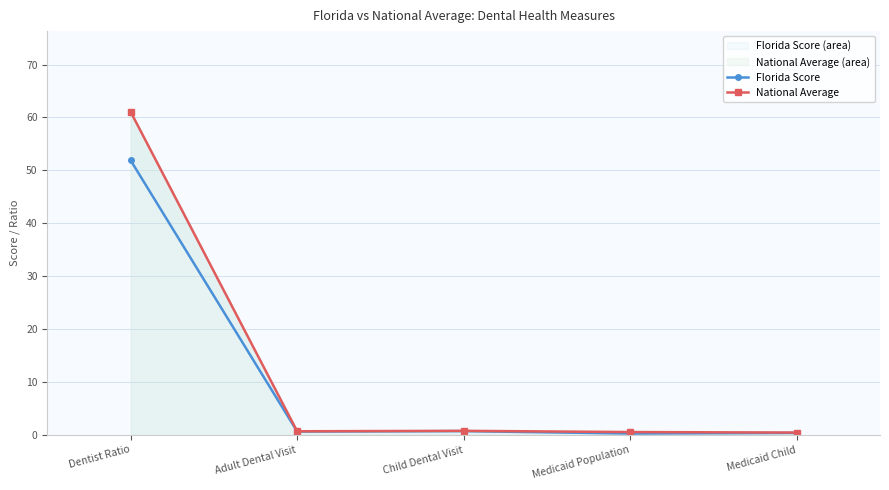

What is the value of the Florida Score point at the 2nd from the left?

0.6